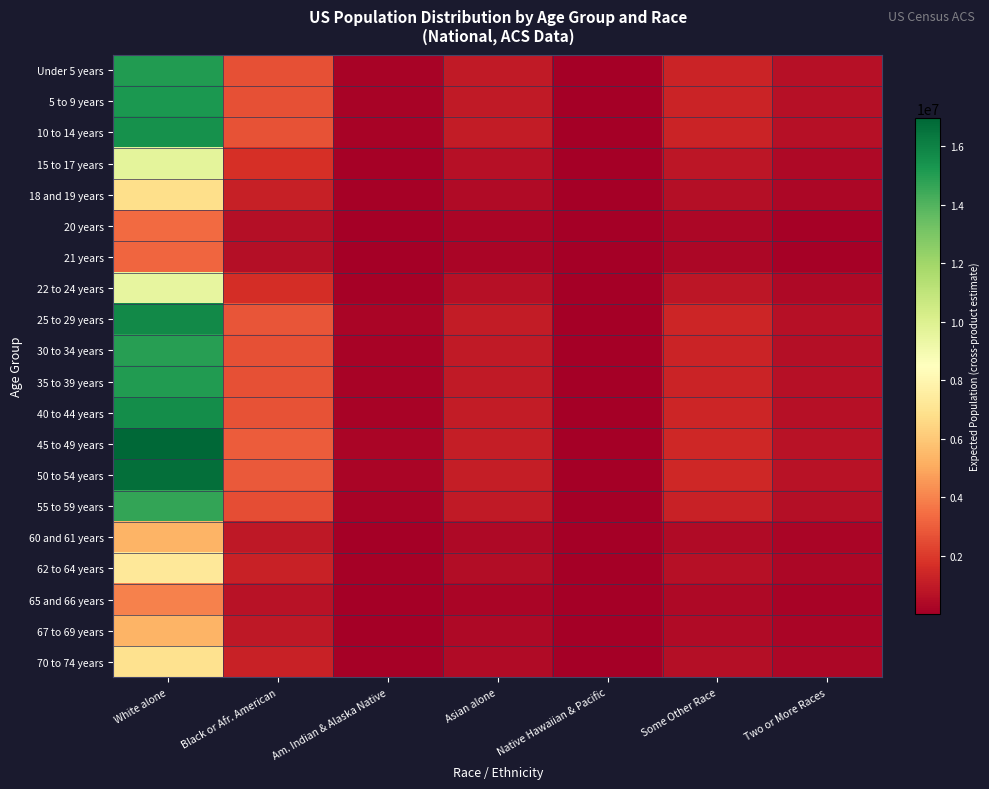

Which has a higher value, White alone or Some Other Race?

White alone